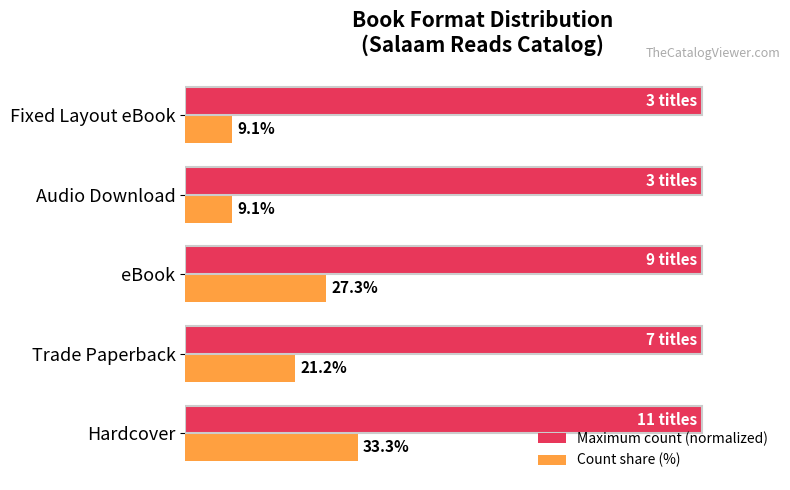

Which series has the largest total across all categories?

Maximum count (normalized)